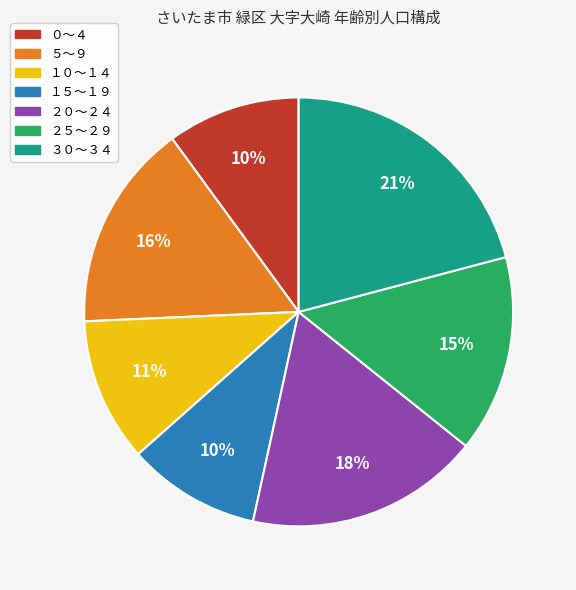

Is it true that １０～１４ is 16% of the pie?

False